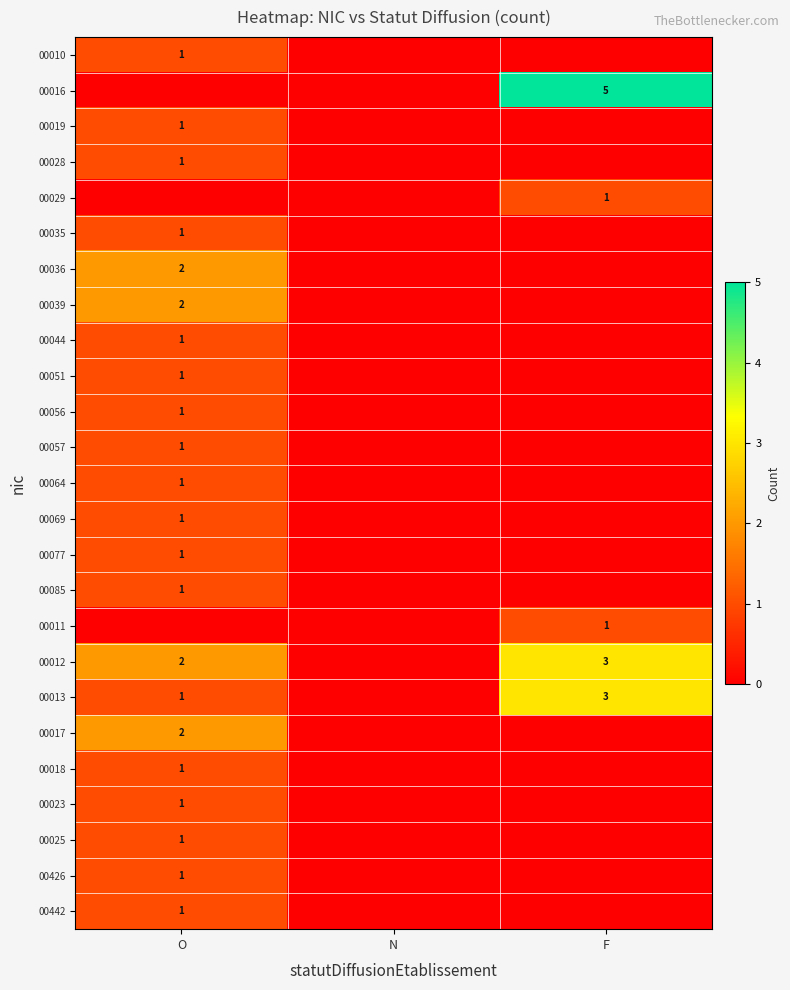

Is it true that 00029 equals 1 at F?

True